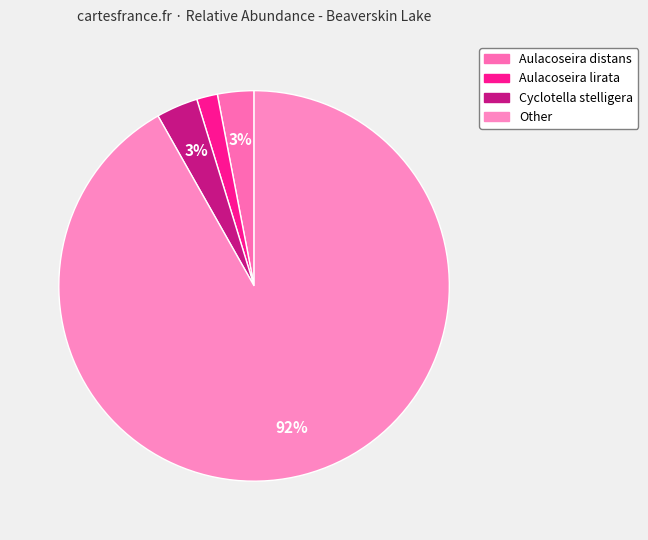

What is the smallest slice in the pie chart?

Aulacoseira lirata